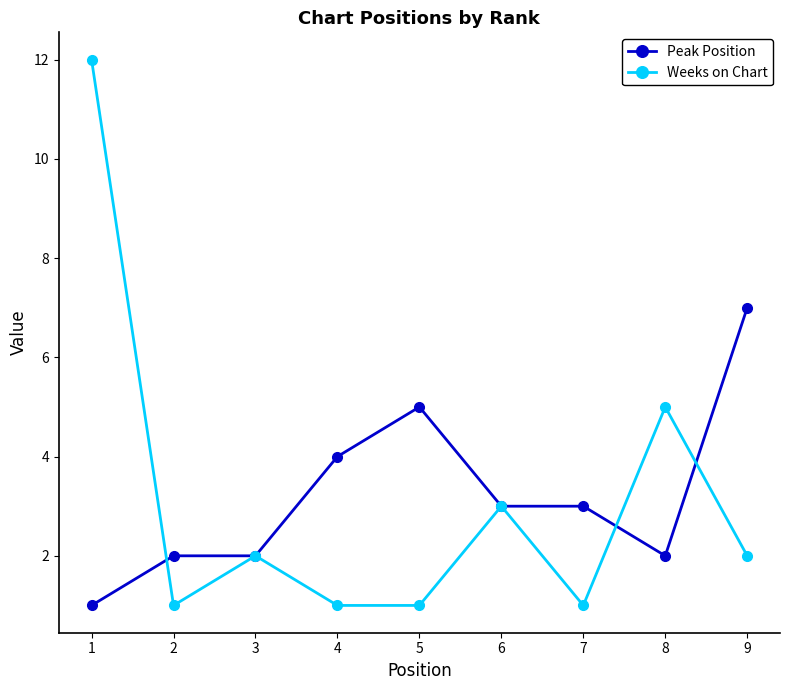

True or false: Peak Position has more than 0 points higher than both neighbors.

True